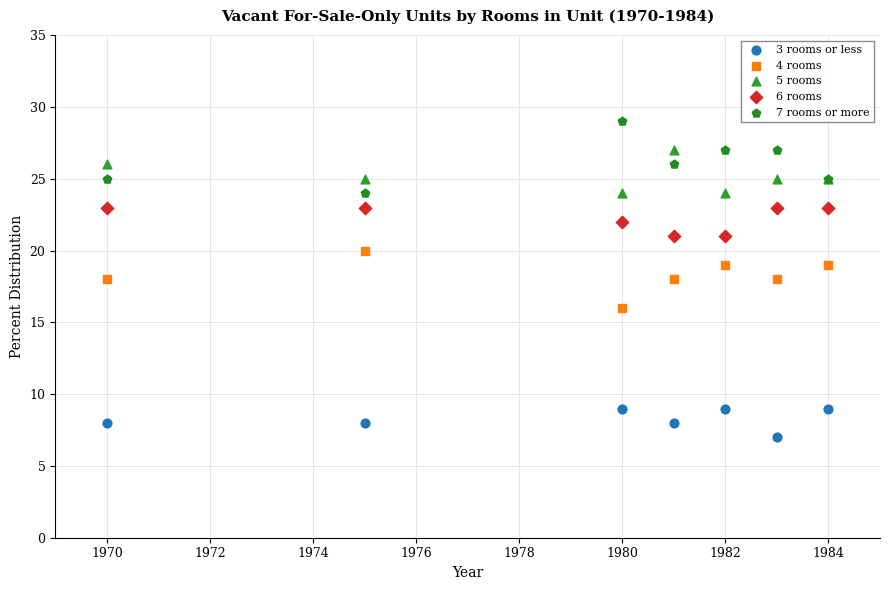

Which series contains the highest Y value?

7 rooms or more